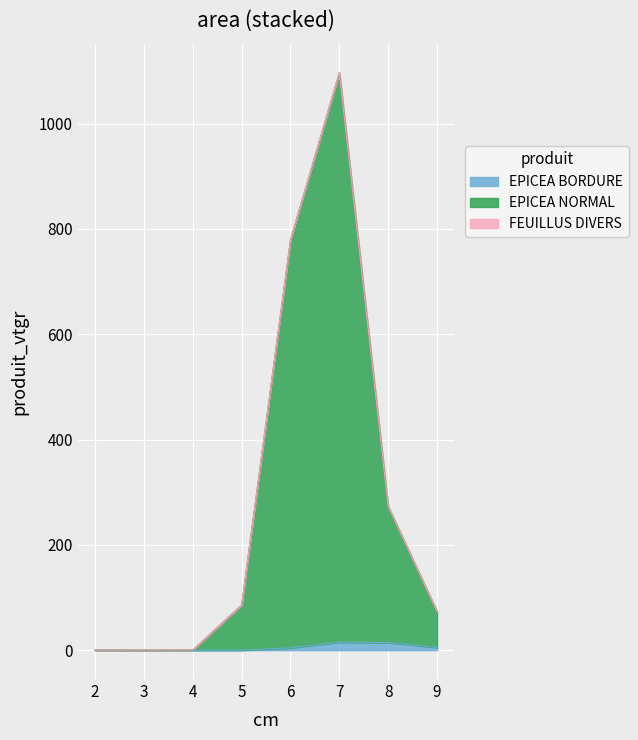

The value of EPICEA BORDURE at 5 is 0.0. True or false?

True